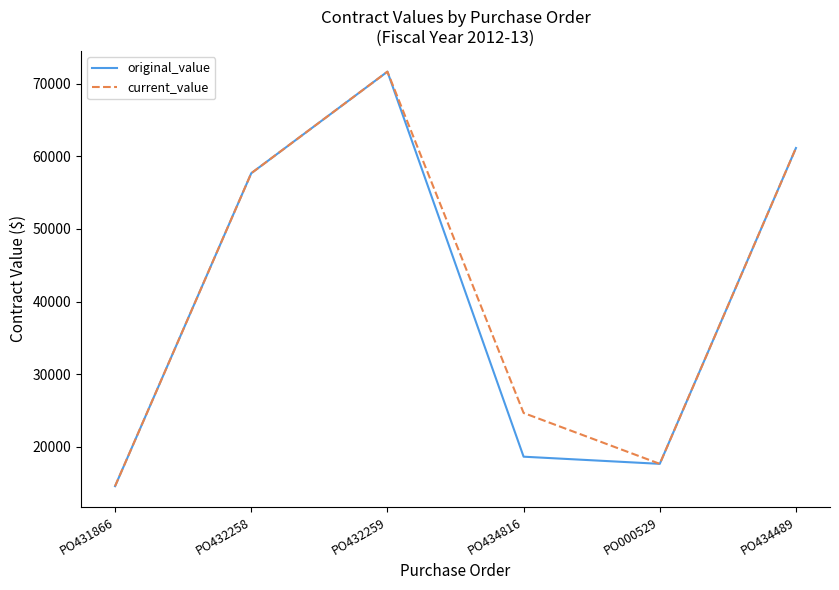

What is the lowest value of the current_value series?

14585.0